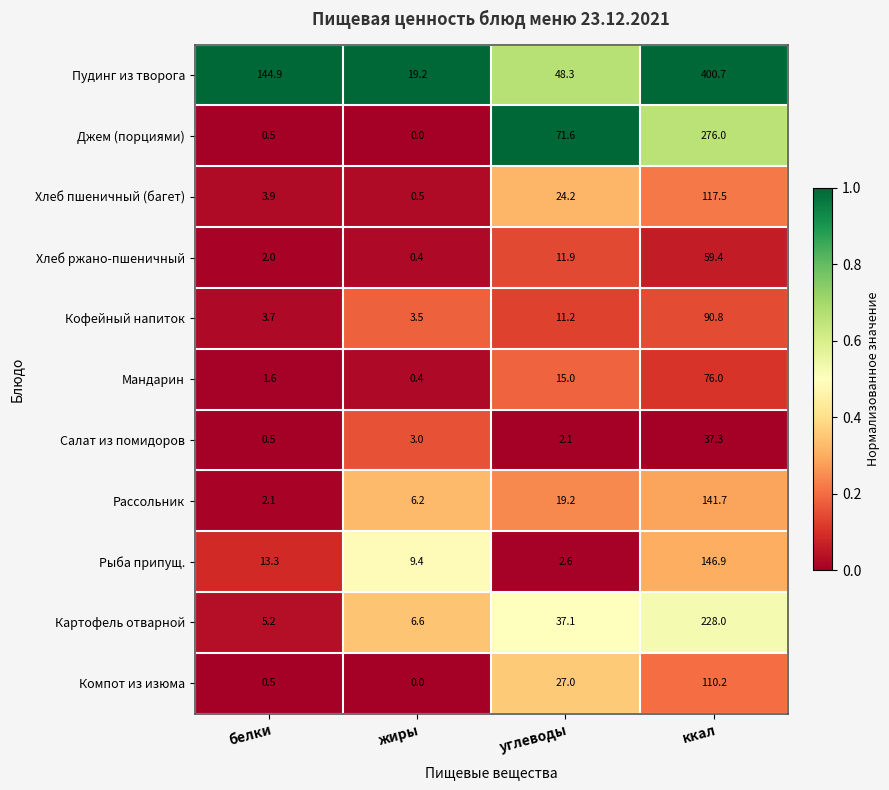

Which label corresponds to the largest value in the chart?

ккал